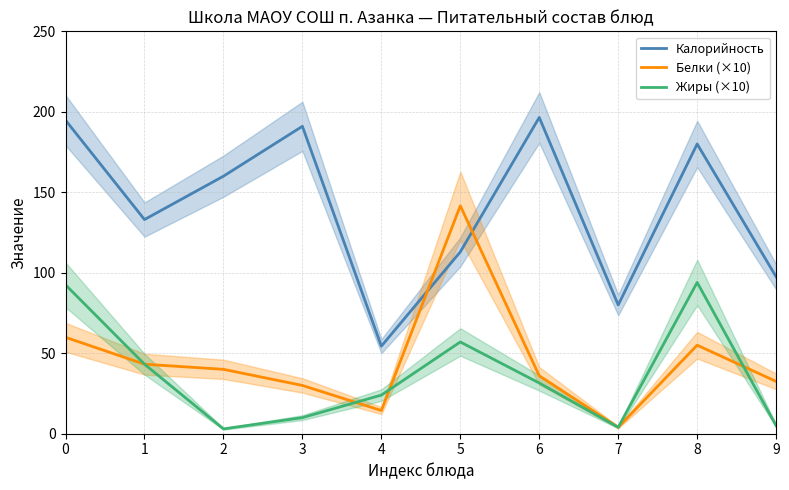

Is this an area chart (filled region under the line)?

No